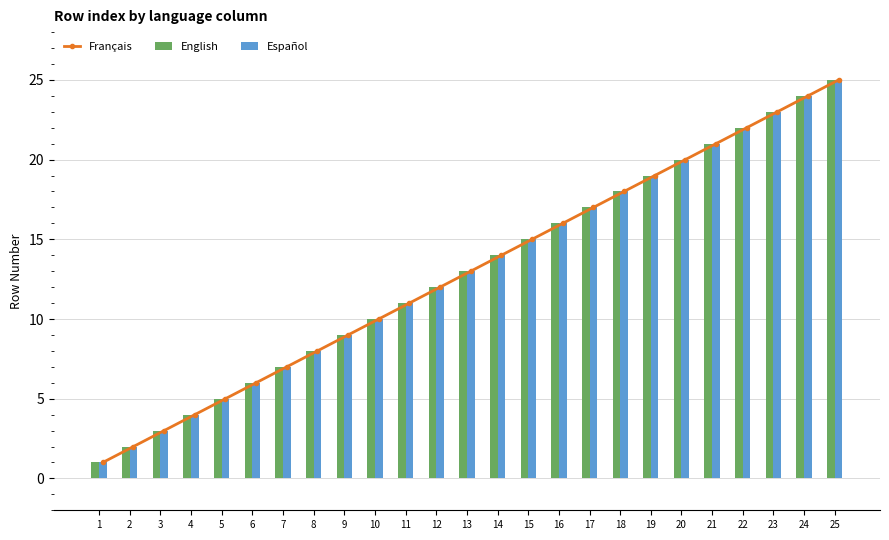

Reading right to left, list all the values displayed in this chart.

Français: 25	24	23	22	21	20	19	18	17	16	15	14	13	12	11	10	9	8	7	6	5	4	3	2	1
English: 25	24	23	22	21	20	19	18	17	16	15	14	13	12	11	10	9	8	7	6	5	4	3	2	1
Español: 25	24	23	22	21	20	19	18	17	16	15	14	13	12	11	10	9	8	7	6	5	4	3	2	1